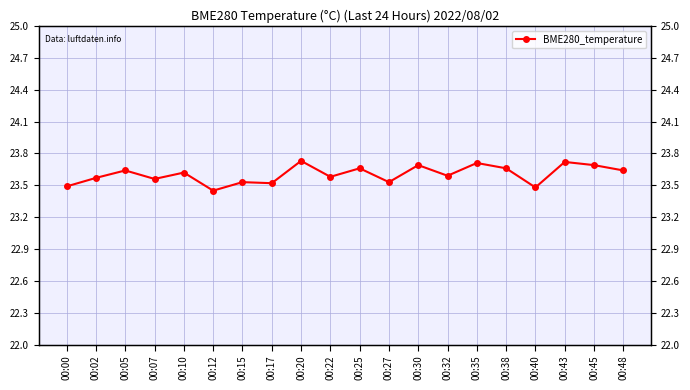

What is the difference between the maximum and minimum values?

0.3